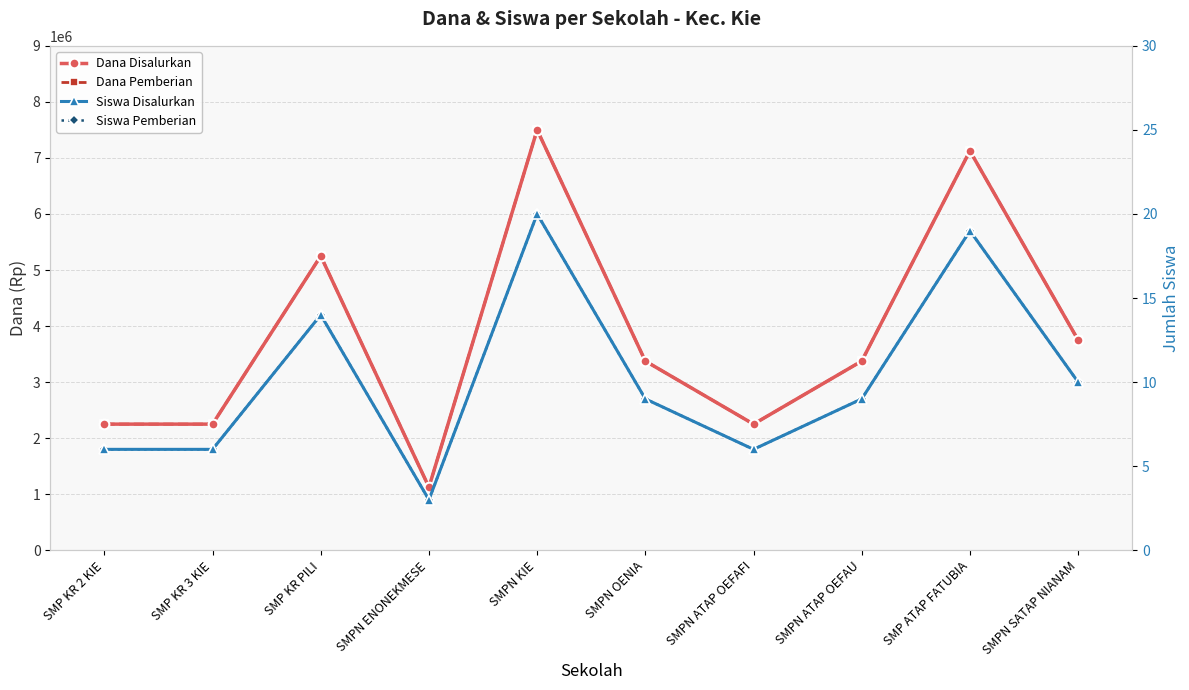

At which category is the sum across all series the highest?

SMPN KIE